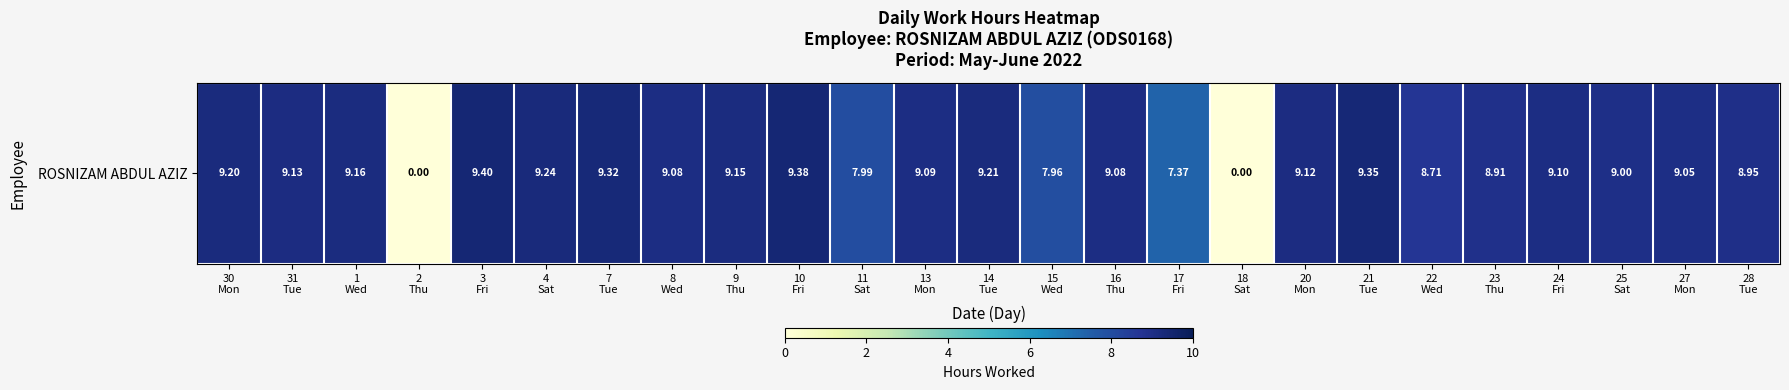

What is the average value?

8.2